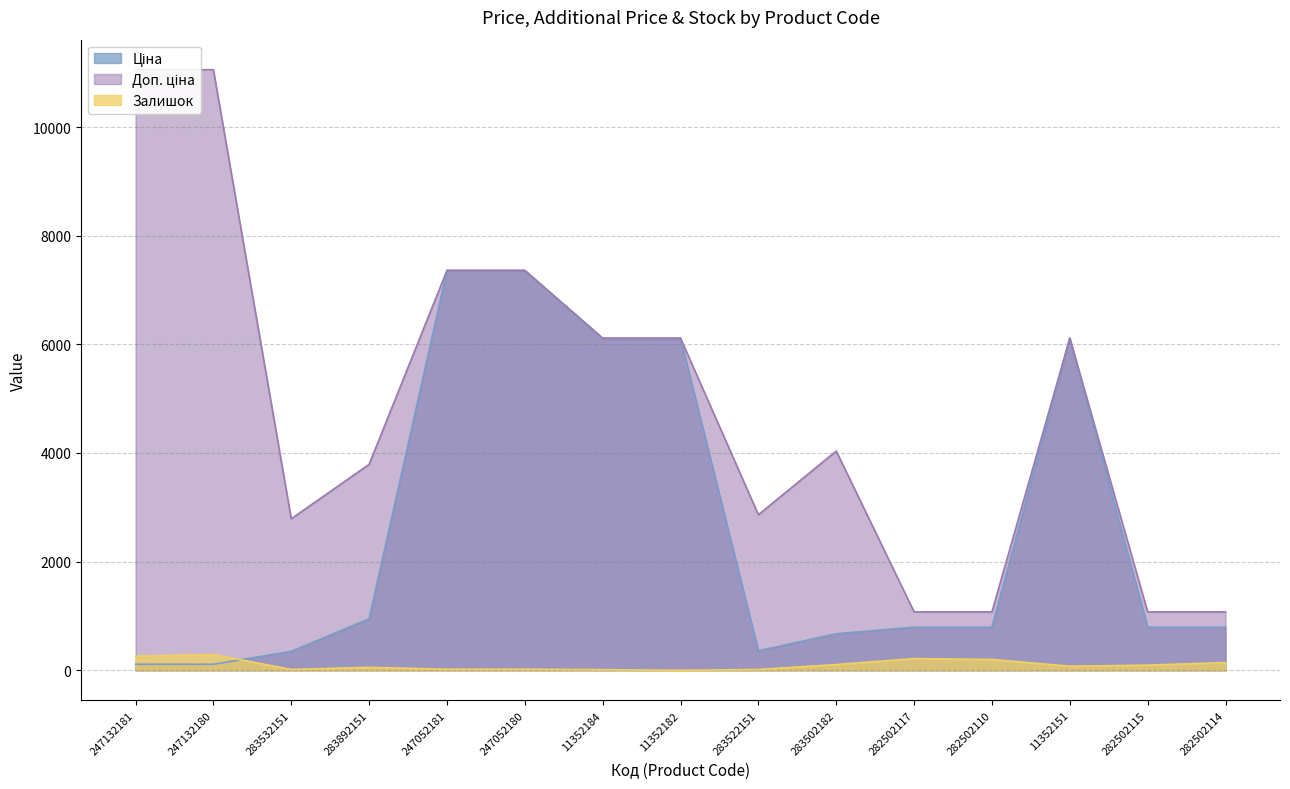

How many categories are shown in the chart?

15